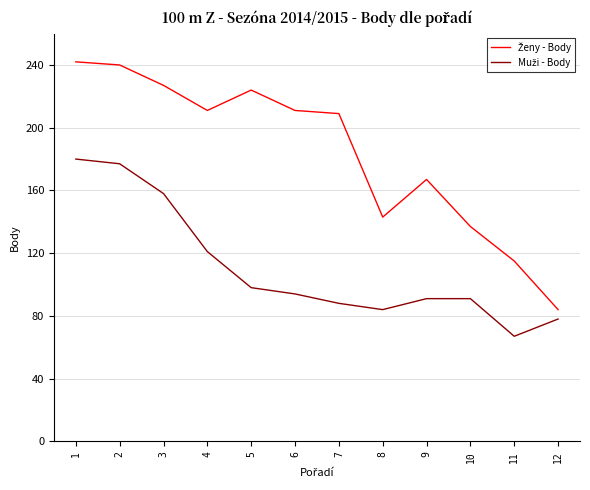

How many series are shown in this chart?

2